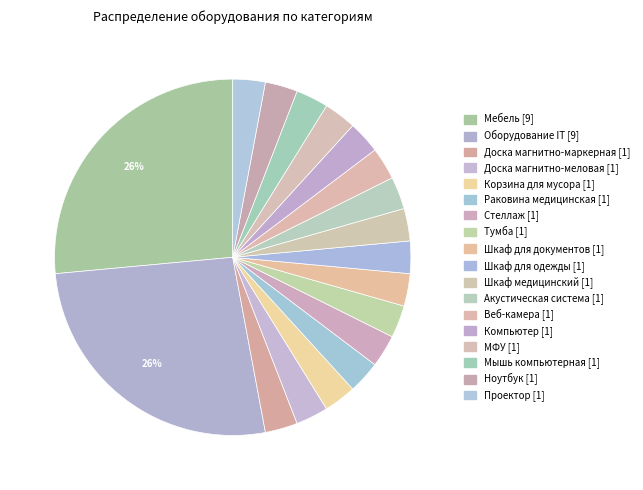

How many slices are in this pie chart?

18